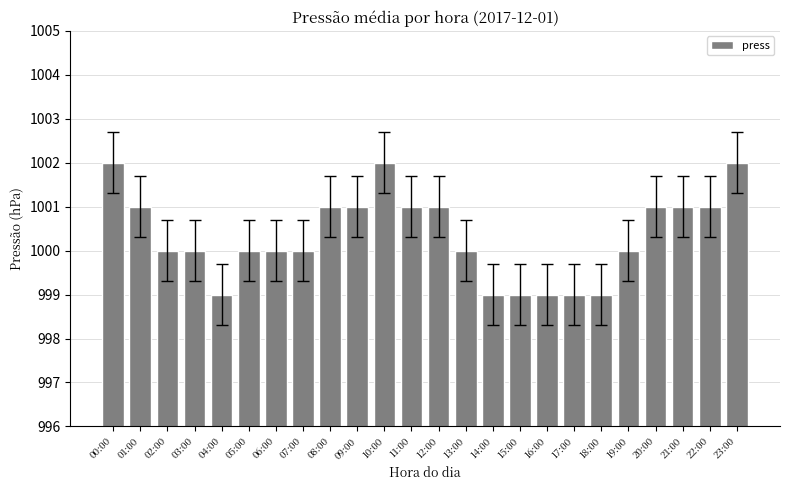

What is the value of the 5th bar from the left?

999